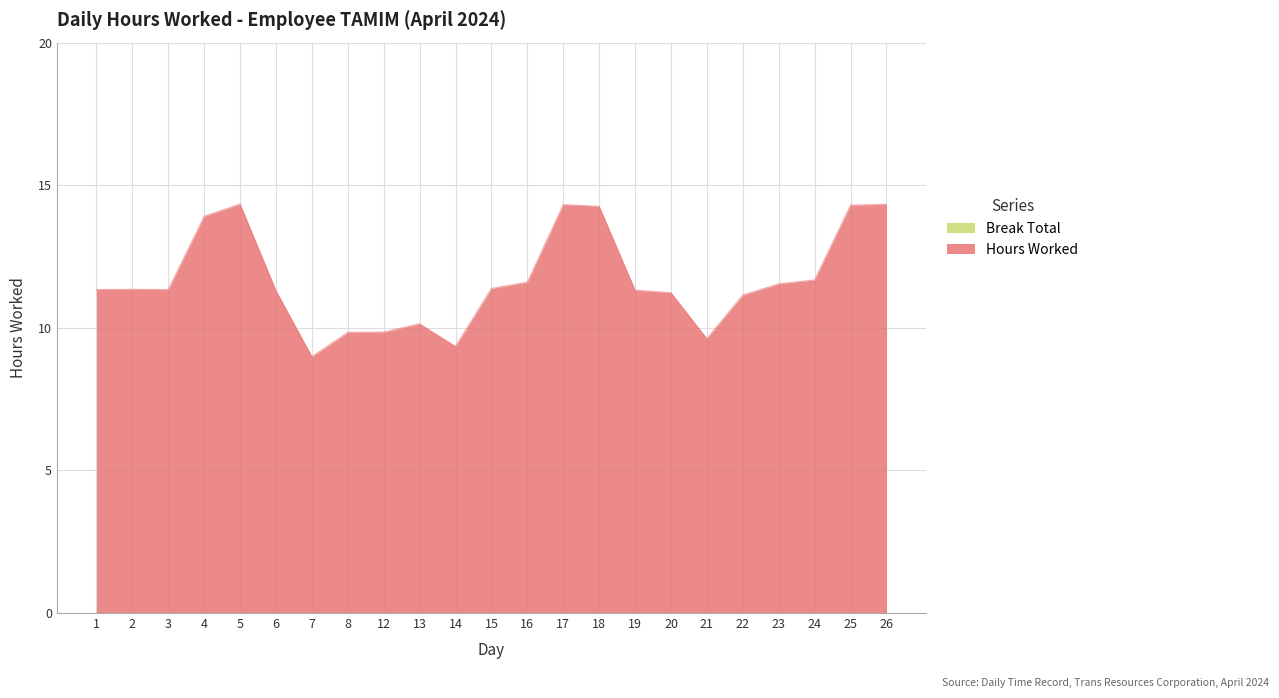

Rank the categories by value from lowest to highest.

7, 14, 21, 8, 12, 13, 22, 20, 6, 19, 1, 3, 2, 15, 23, 16, 24, 4, 18, 25, 17, 26, 5